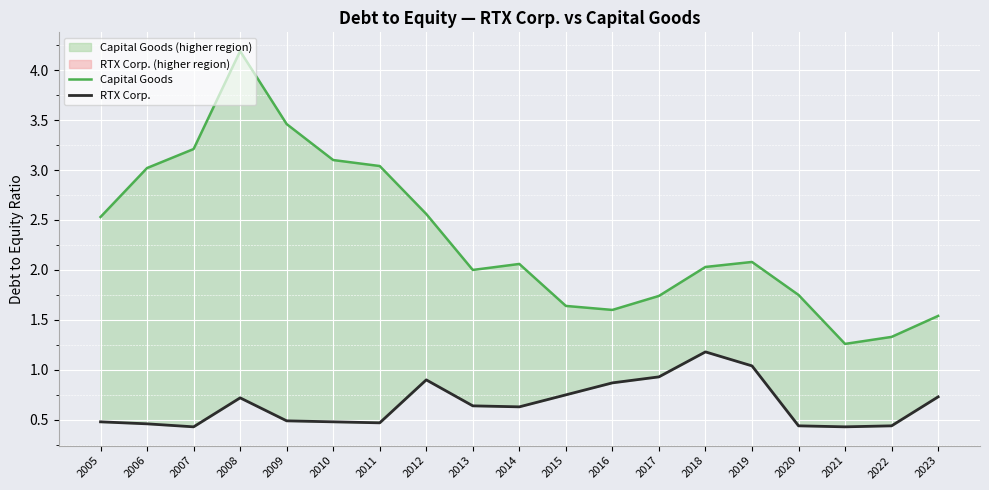

List the series in order of their peak value, lowest first.

RTX Corp., Capital Goods